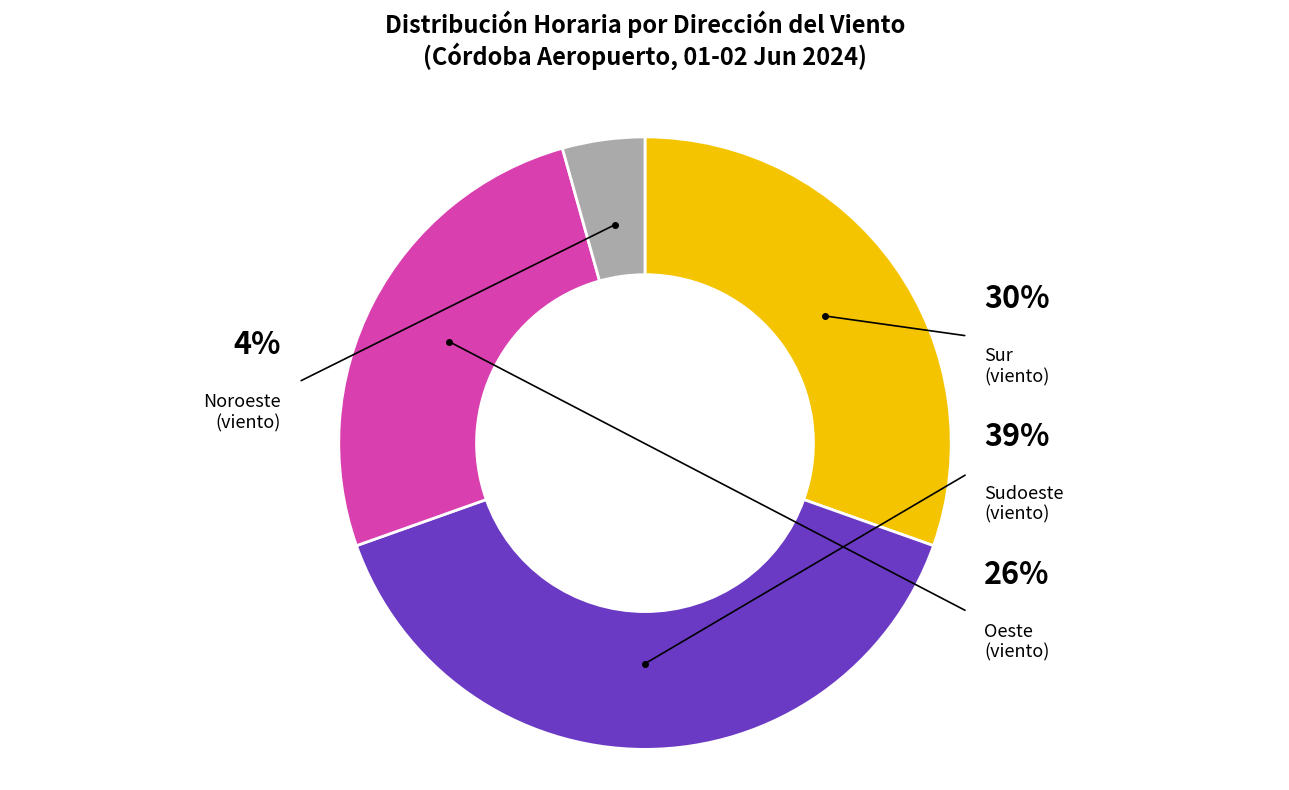

Does Sur account for over 50% of the chart?

No